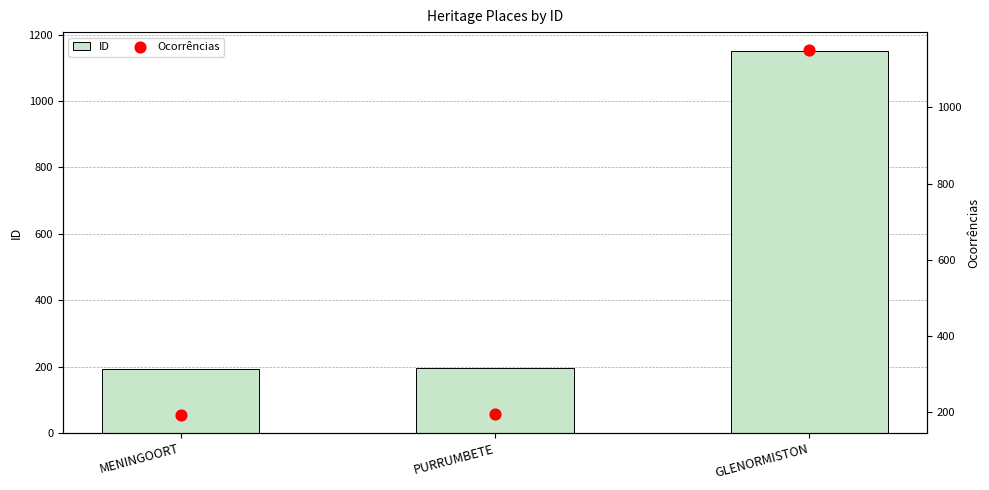

Is the value of ID at PURRUMBETE greater than the value of Ocorrências at PURRUMBETE?

No